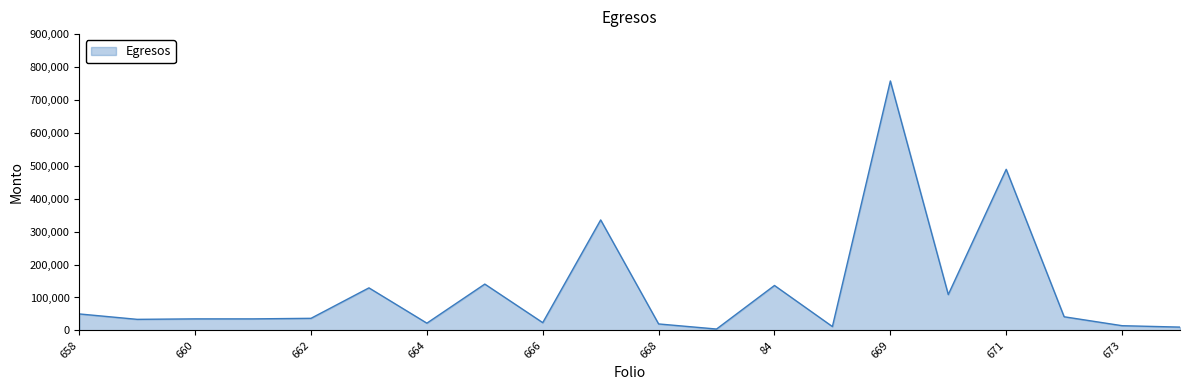

What is the maximum value shown in the chart?

757734.2